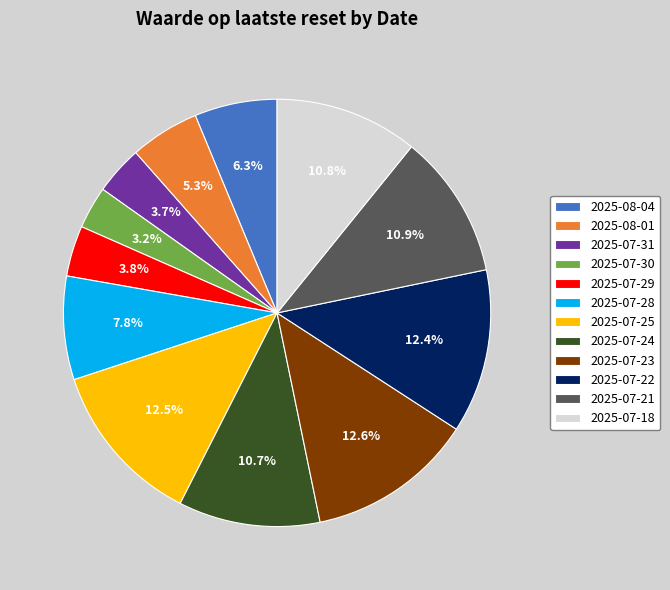

To the nearest percent, what portion does 2025-07-24 represent?

11%